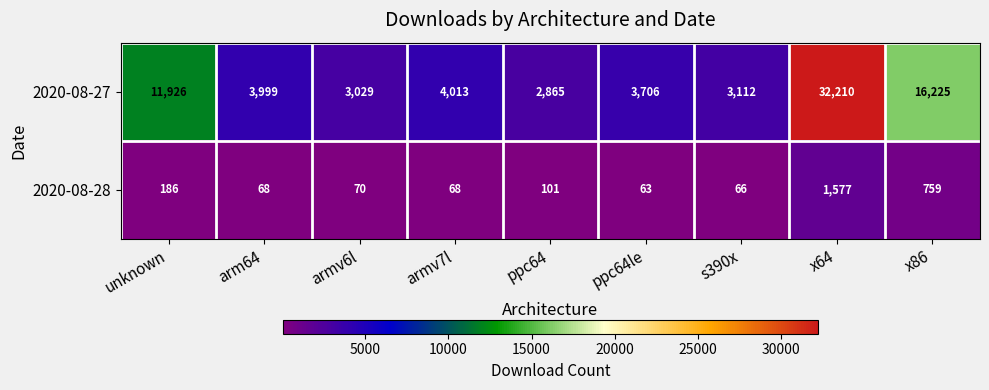

Reading left to right, extract all data points from this chart.

2020-08-27: 11926	3999	3029	4013	2865	3706	3112	32210	16225
2020-08-28: 186	68	70	68	101	63	66	1577	759